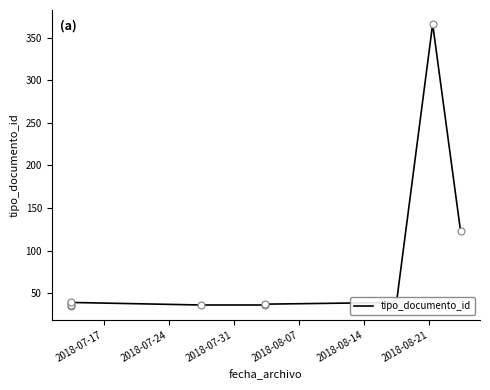

What is the difference between the maximum and minimum values?

331